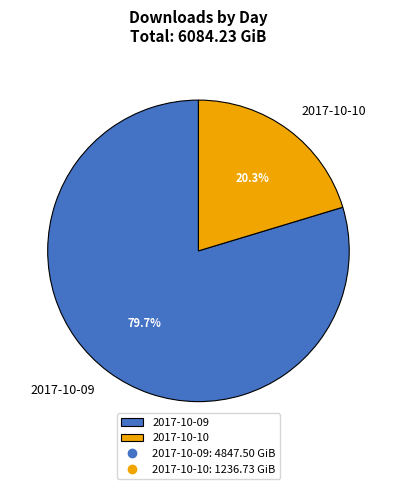

What is the majority slice?

2017-10-09